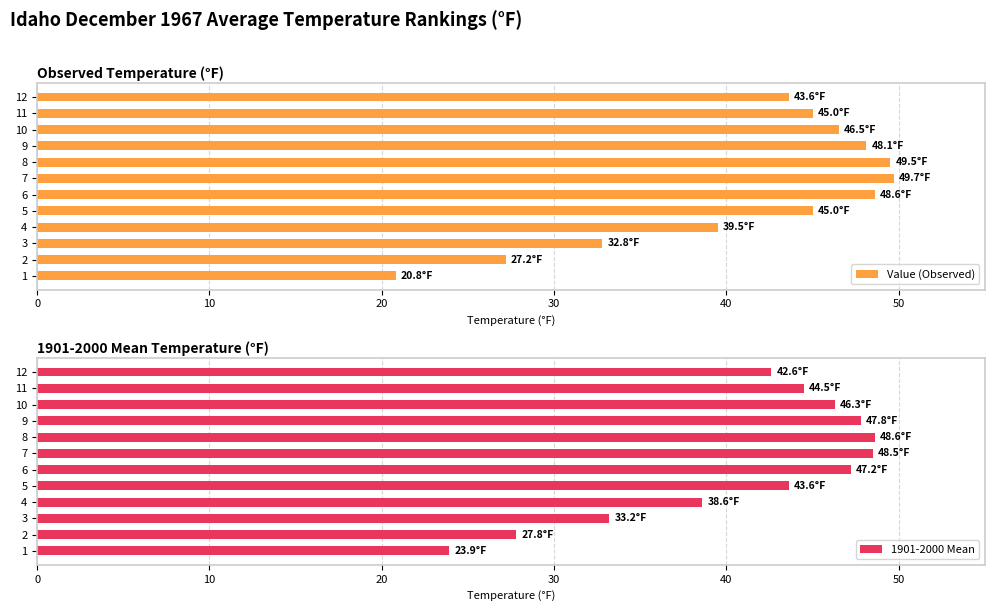

How many data points does each series have?

12